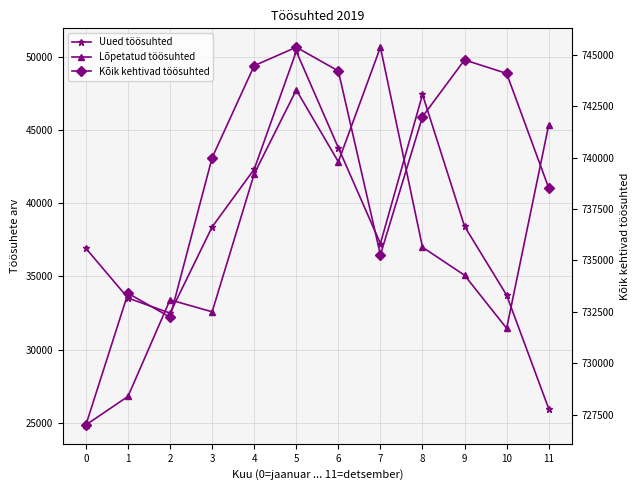

Which category has the highest value across all series?

5